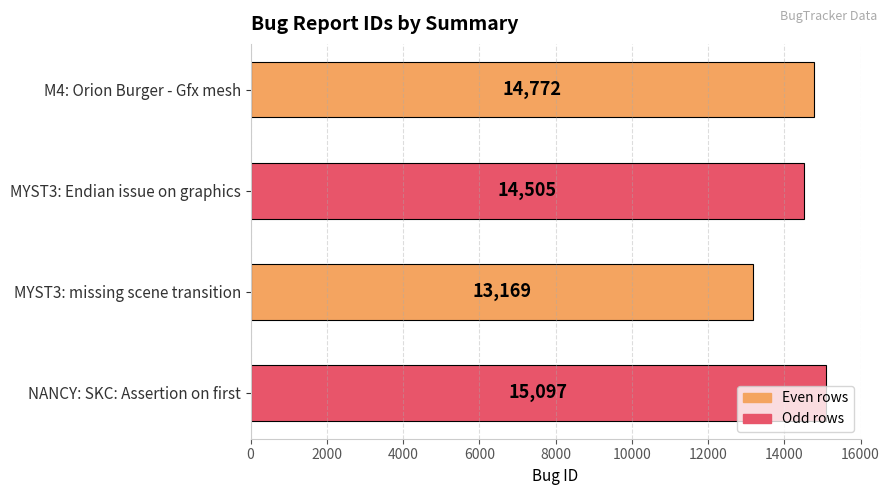

Count the values in the range 14505 to 15097.

3